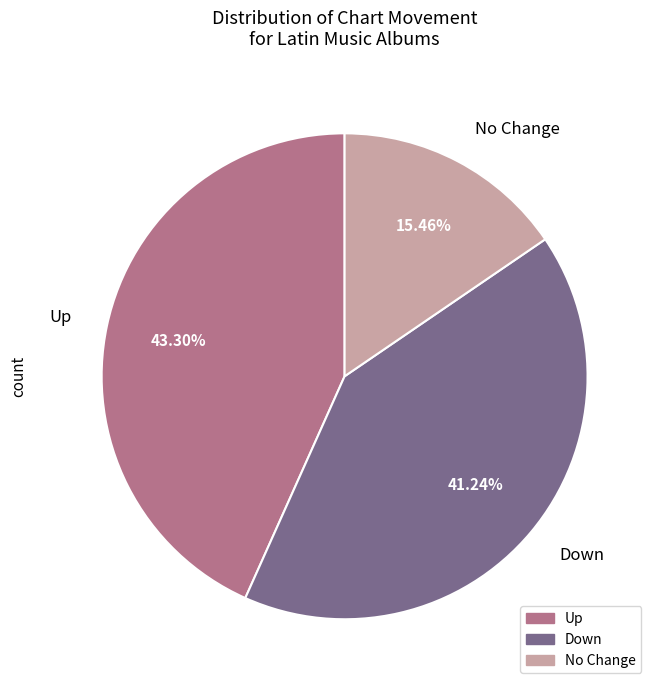

What is the largest slice in the pie chart?

Up